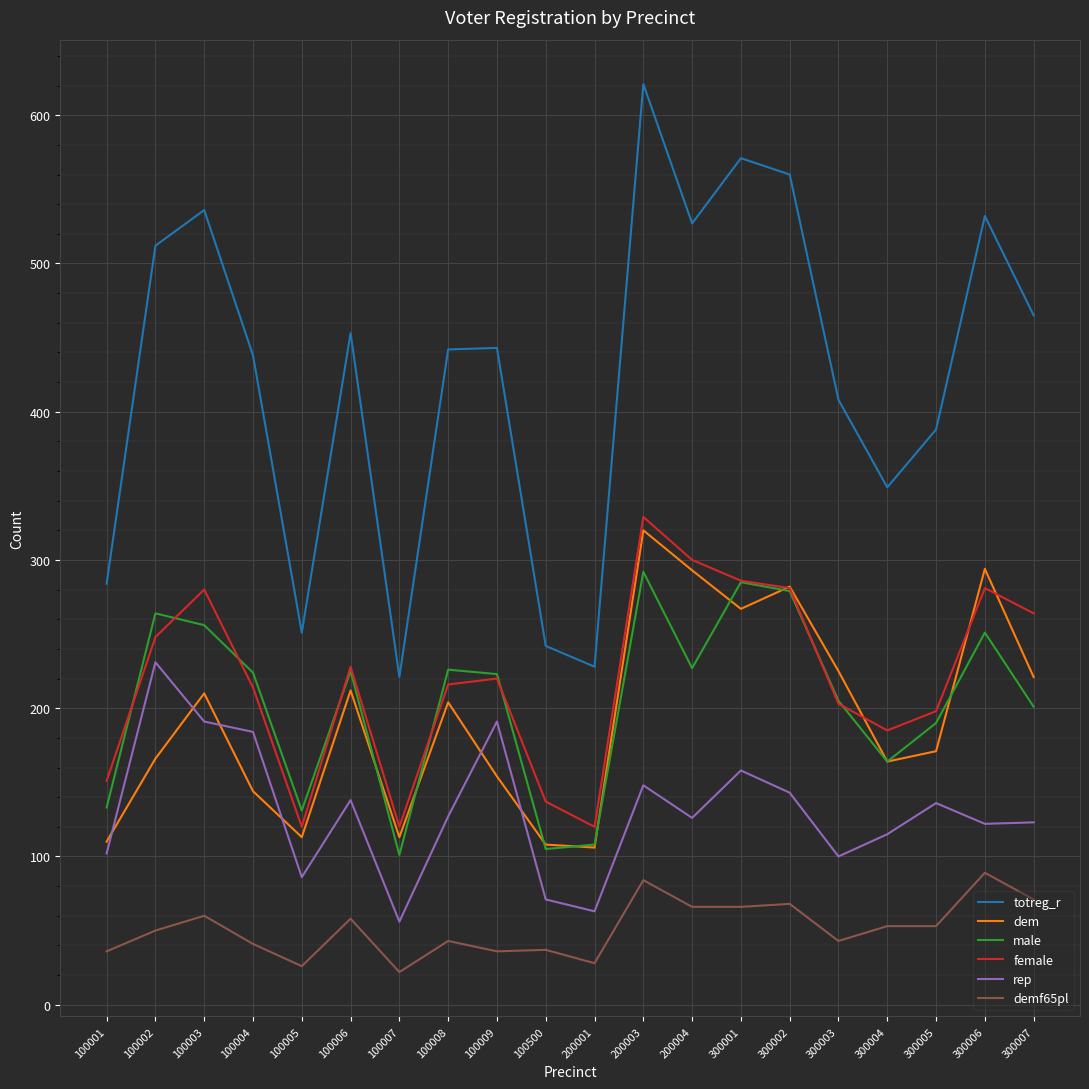

Which series has the largest range (max minus min)?

totreg_r